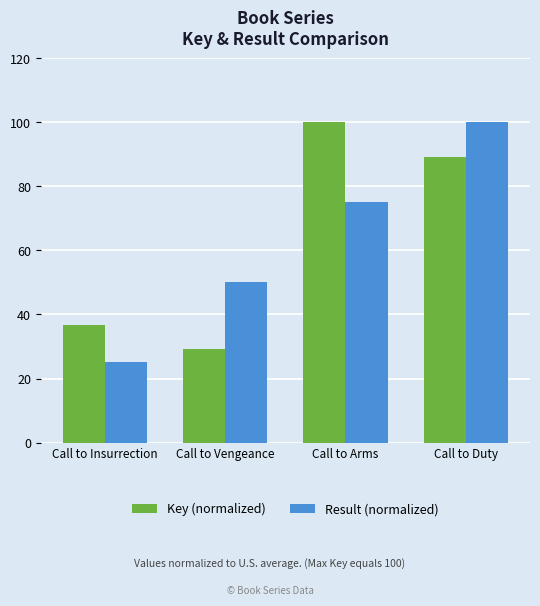

How many values in the Key (normalized) series exceed 89?

2